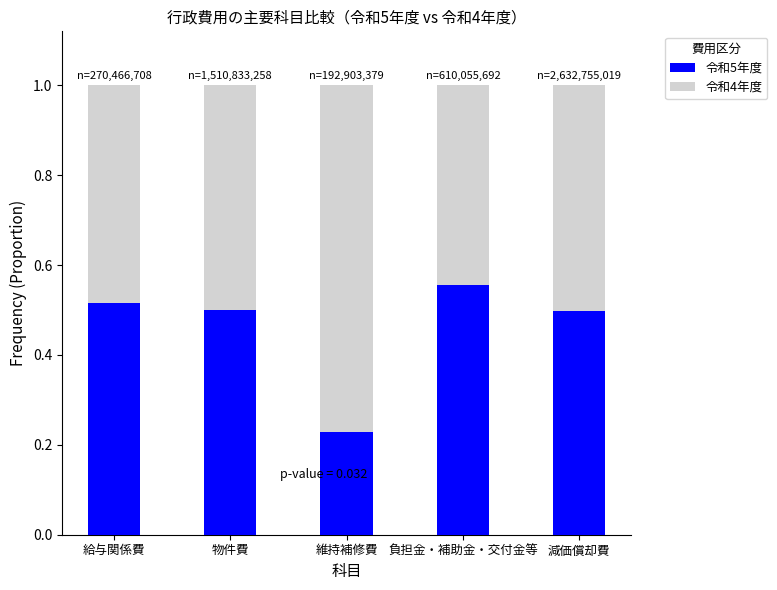

Which category has the lowest value in the 令和5年度 series?

維持補修費